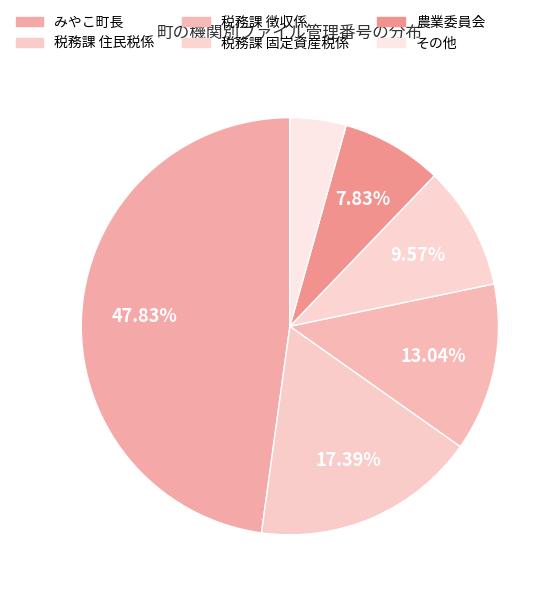

How many slices are in this pie chart?

6